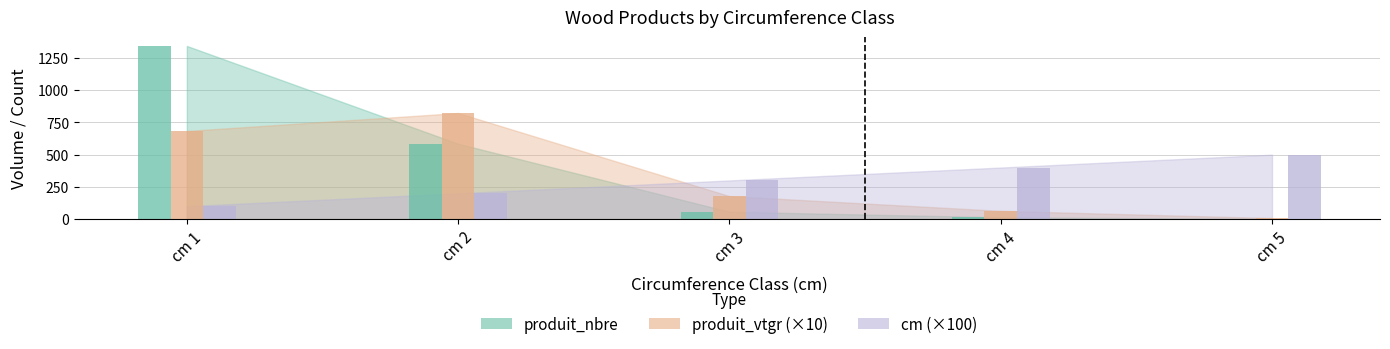

At cm 5, list the series in order from smallest to largest.

produit_nbre, produit_vtgr, cm